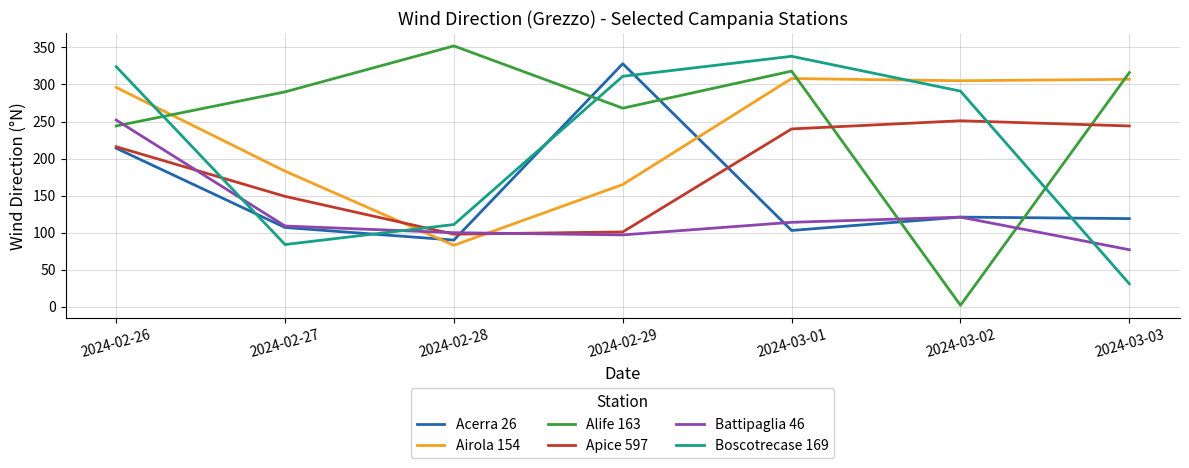

At which label does Boscotrecase 169 reach its peak?

2024-03-01